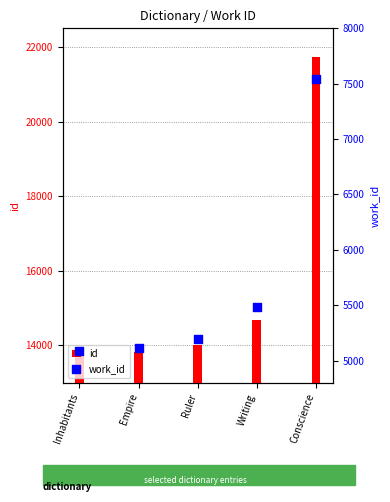

At how many categories does at least one series exceed 18802?

1